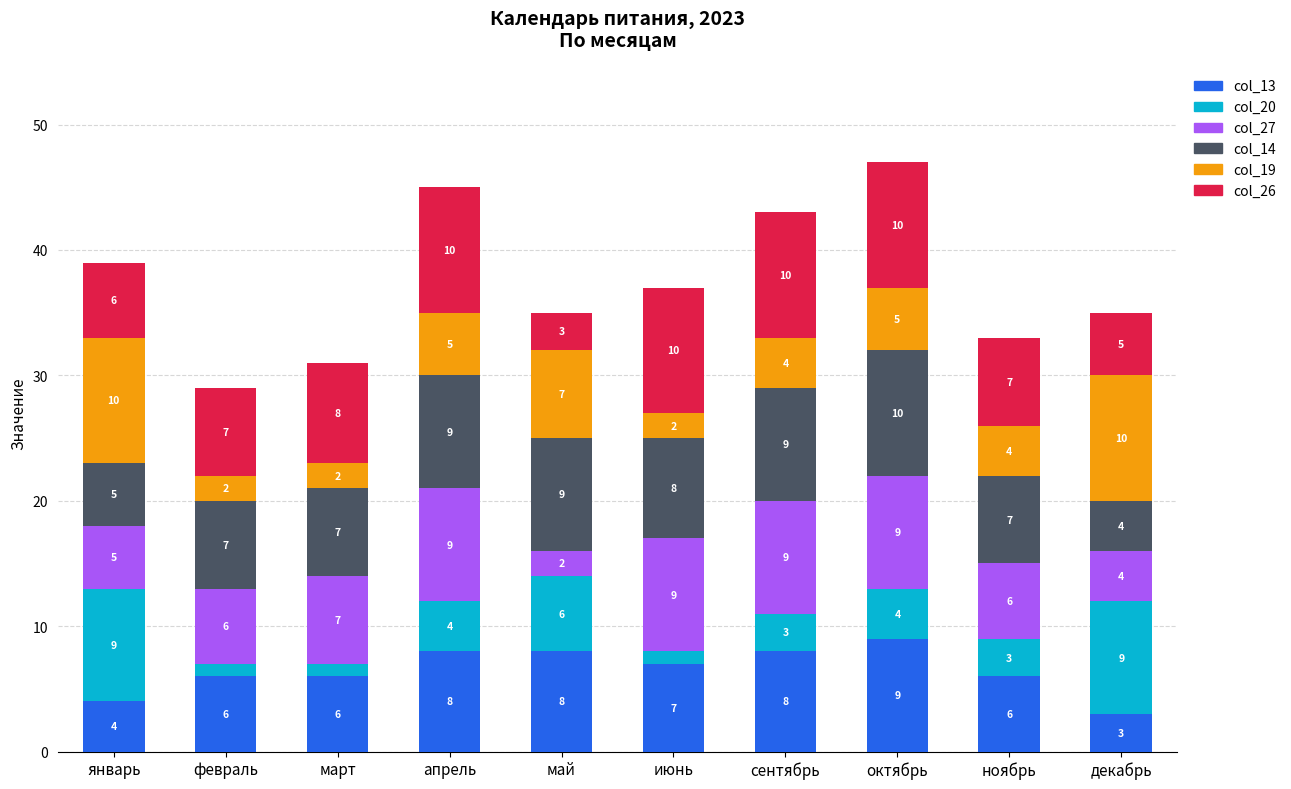

What is the highest value of the col_13 series?

9